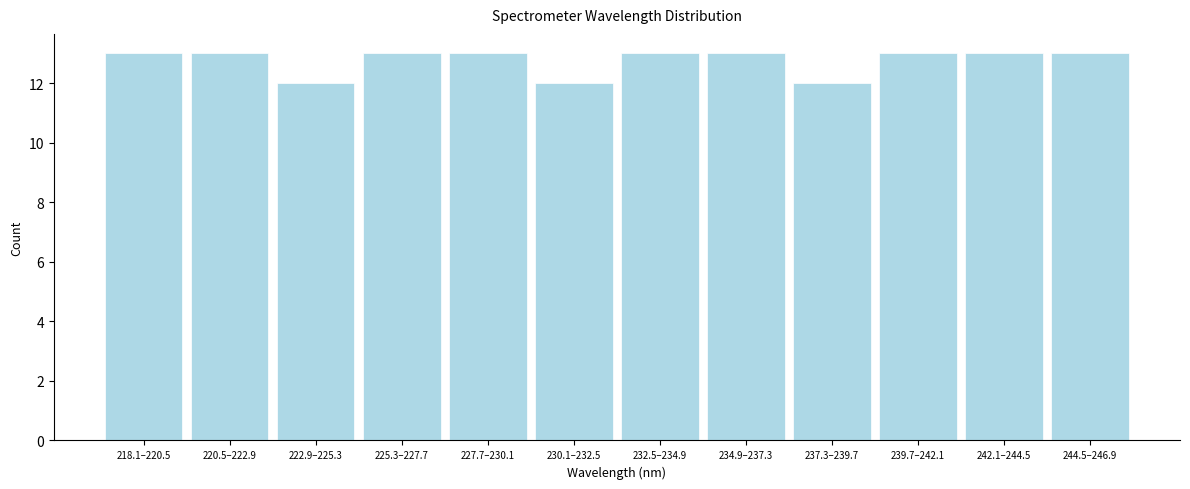

Reading right to left, list all the values displayed in this chart.

13	13	13	12	13	13	12	13	13	12	13	13